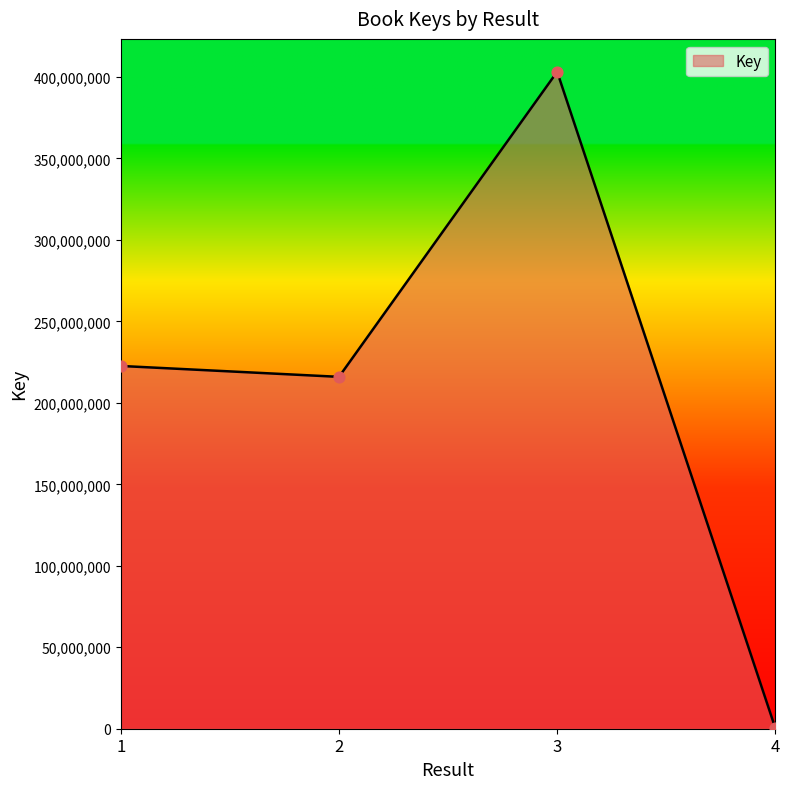

What is the change in value from 1 to 3?

+180566600